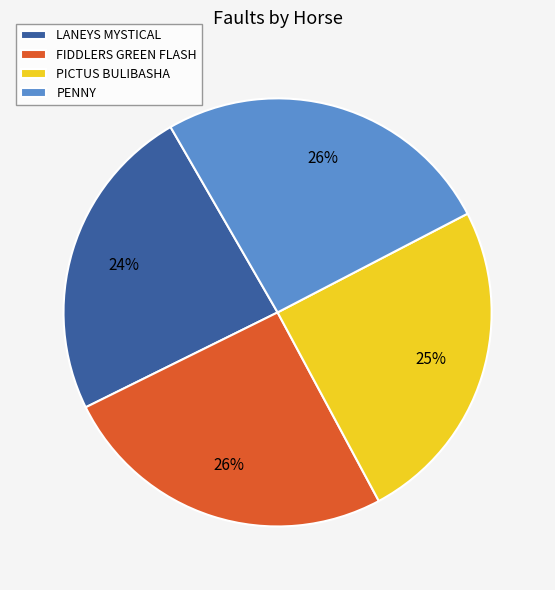

To the nearest percent, what is the combined percentage of FIDDLERS GREEN FLASH and LANEYS MYSTICAL?

50%